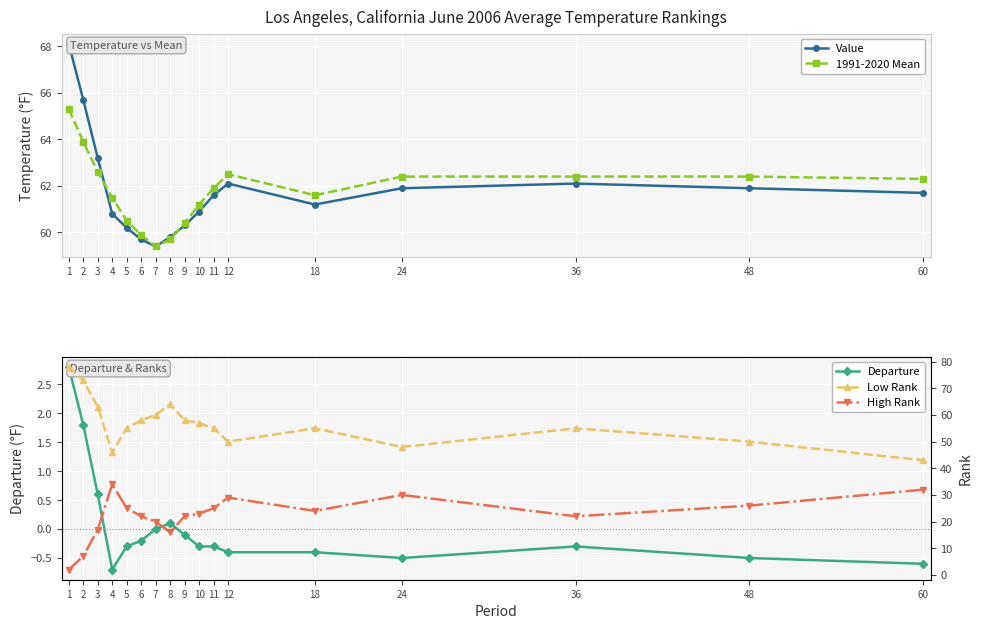

At which category is the sum across all series the highest?

1